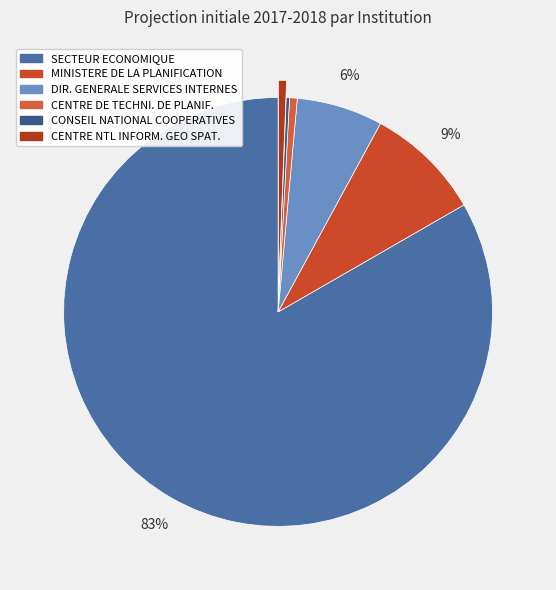

Rank the categories by value from highest to lowest.

SECTEUR ECONOMIQUE, MINISTERE DE LA PLANIFICATION, DIRECTION GENERALE DES SERVICES INTERNES, CENTRE NTL DE L'INFORM. GEO SPAT., CENTRE DE TECHNI. DE PLANIF., CONSEIL NATIONAL DES COOPERATIVES